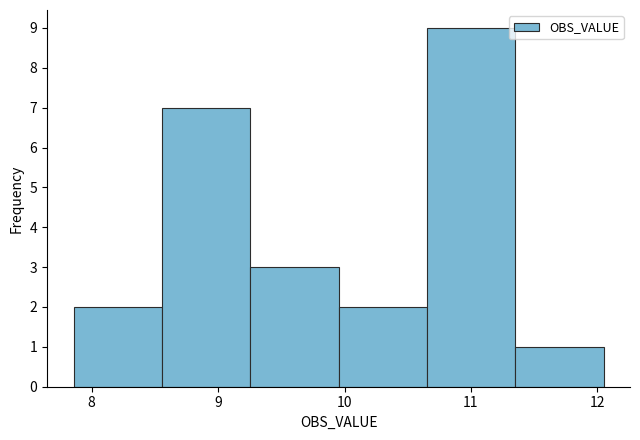

Over which range of the x-axis is the bar tallest?

10.7 to 11.3